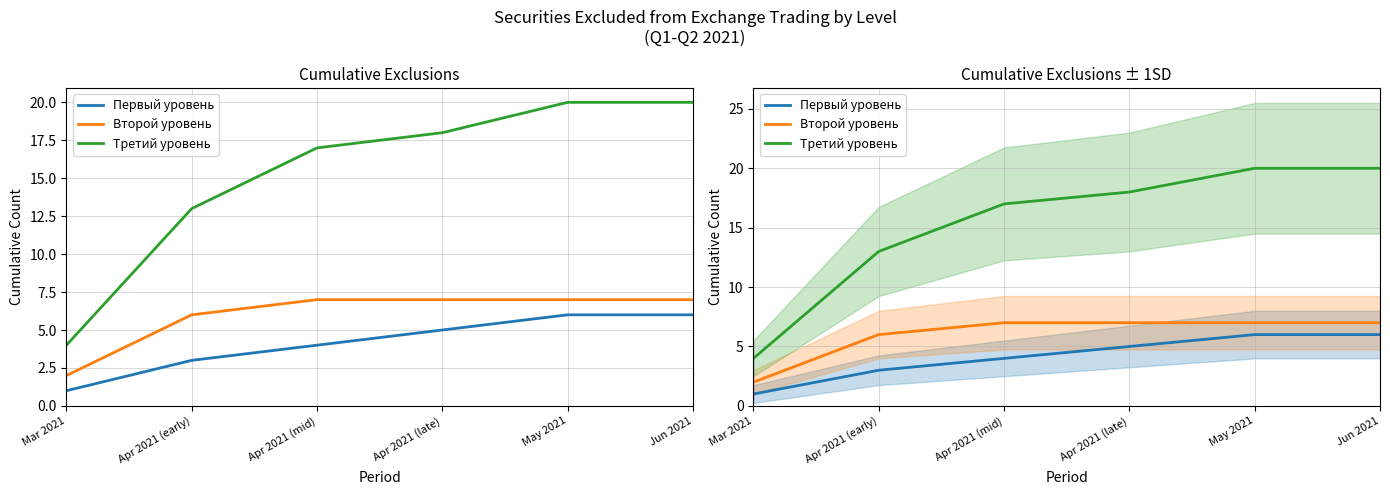

What position from the right is Apr 2021 (mid)?

4